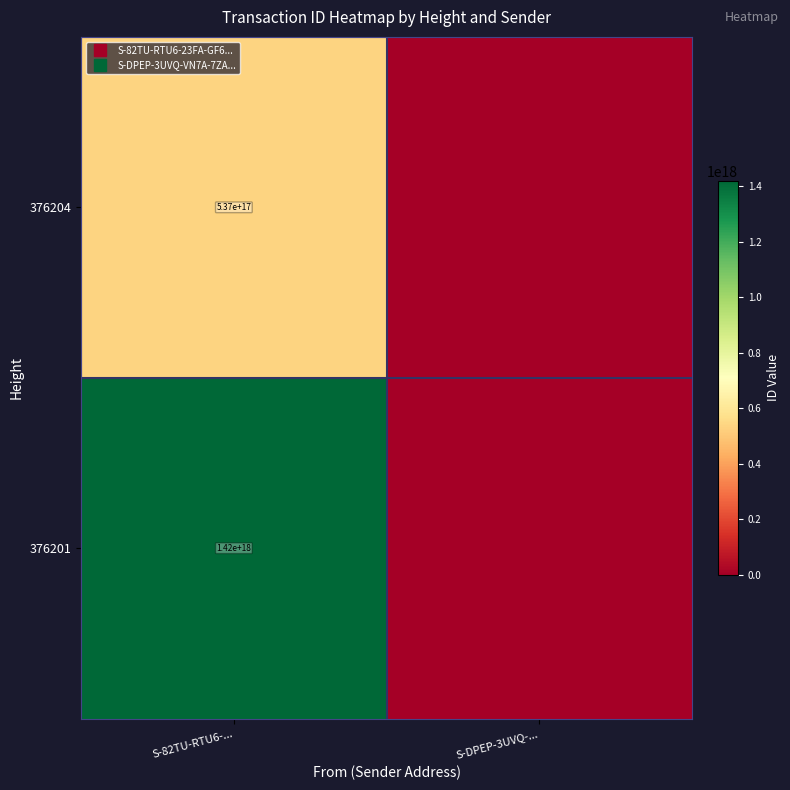

Which series has the largest range (max minus min)?

376201